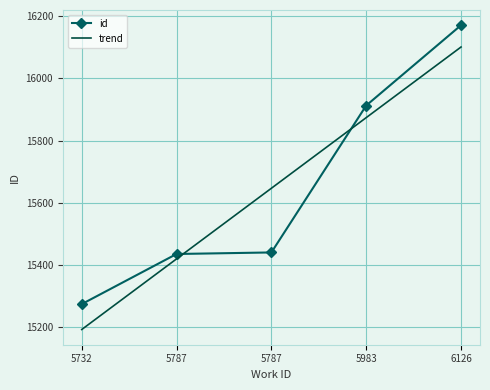

At which category does the chart reach its minimum across all series?

5732